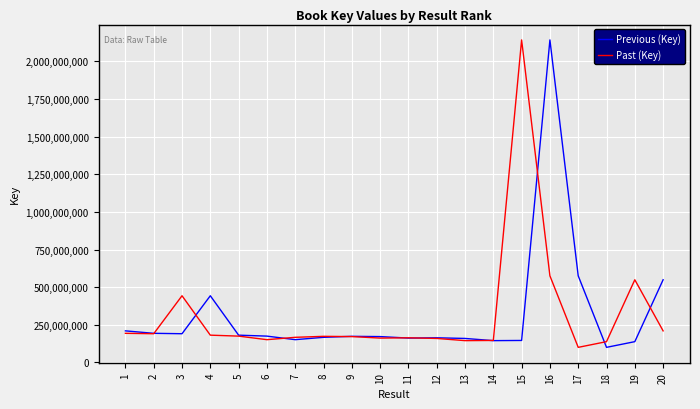

What is the highest value of the Previous (Key) series?

2142348018